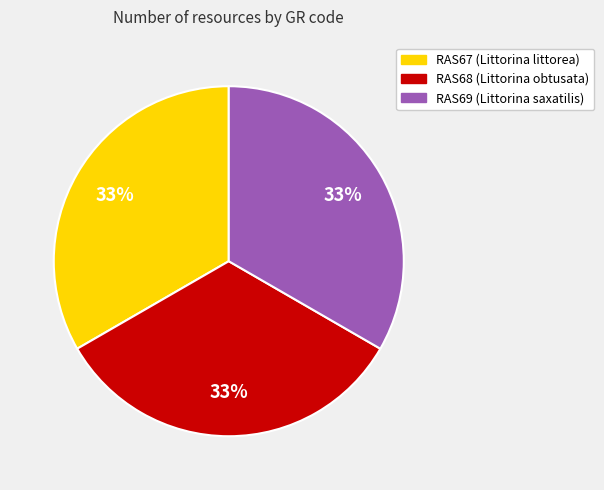

Is there any slice that represents more than half of the pie?

No